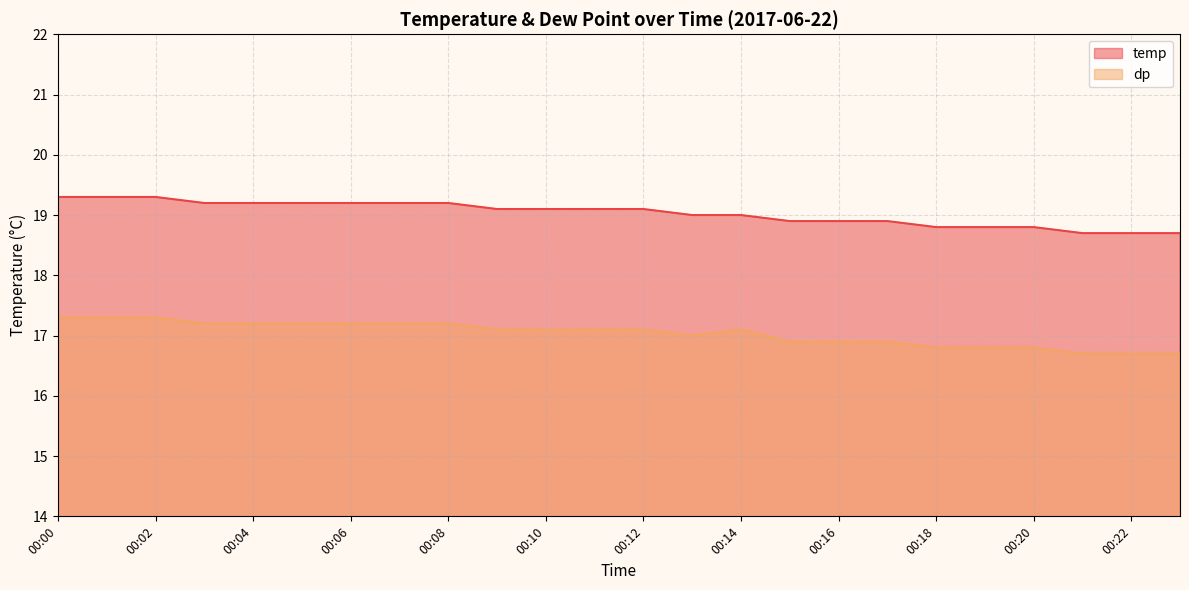

How many lines are shown in the chart?

2